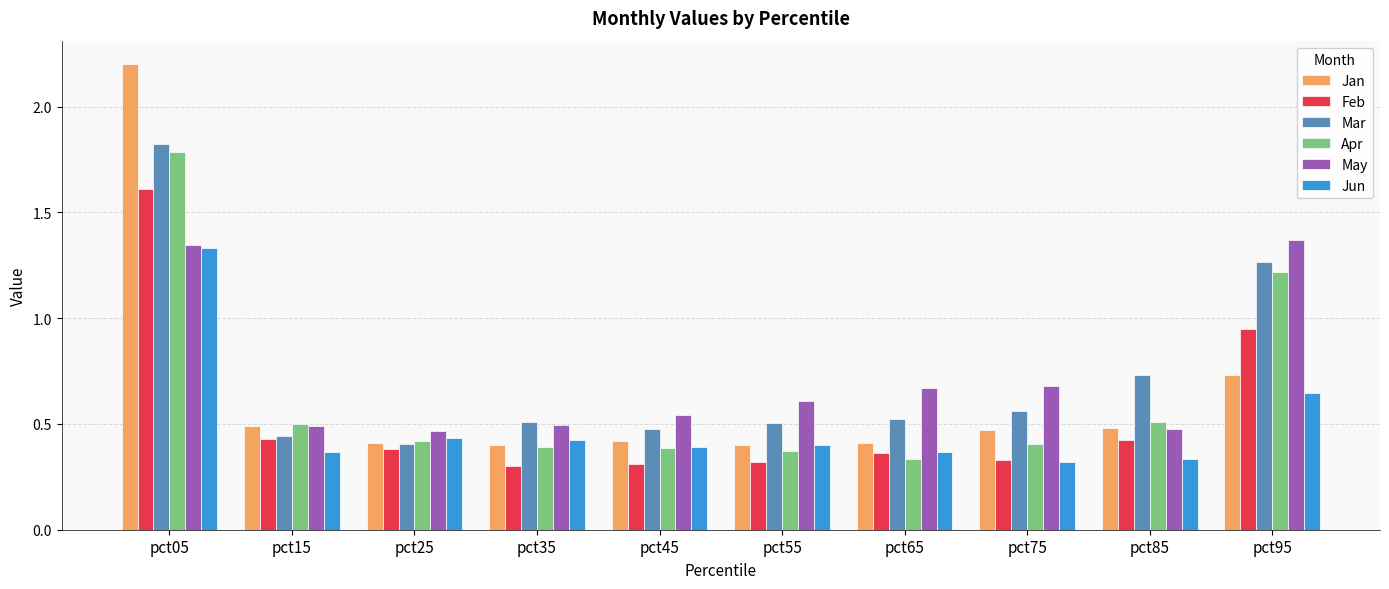

What is the total value across all series at pct25?

2.5